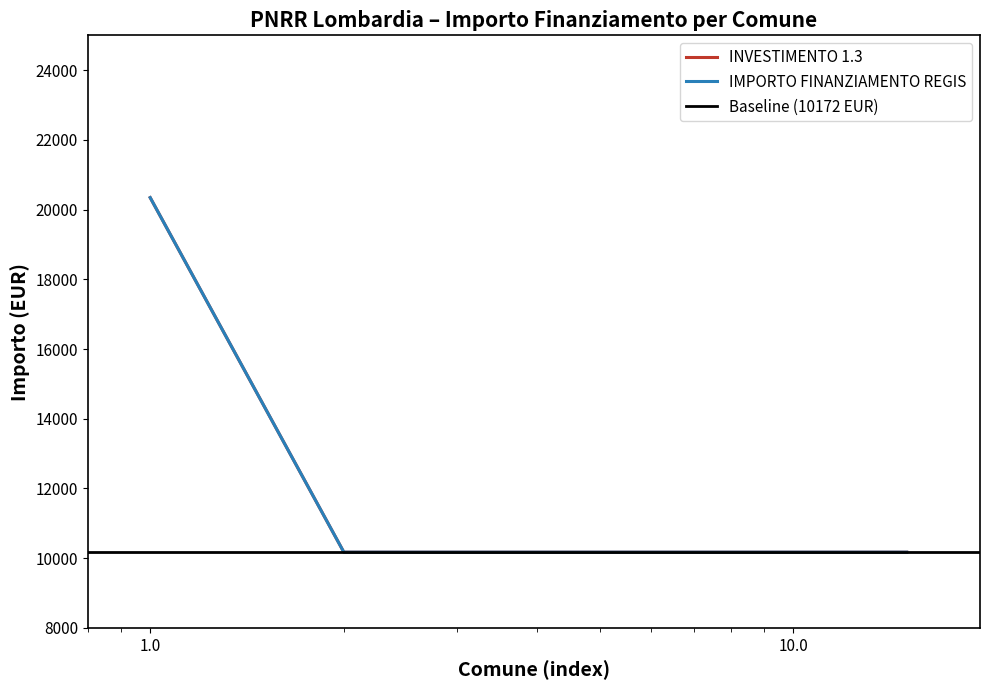

What is the greatest value displayed?

20344